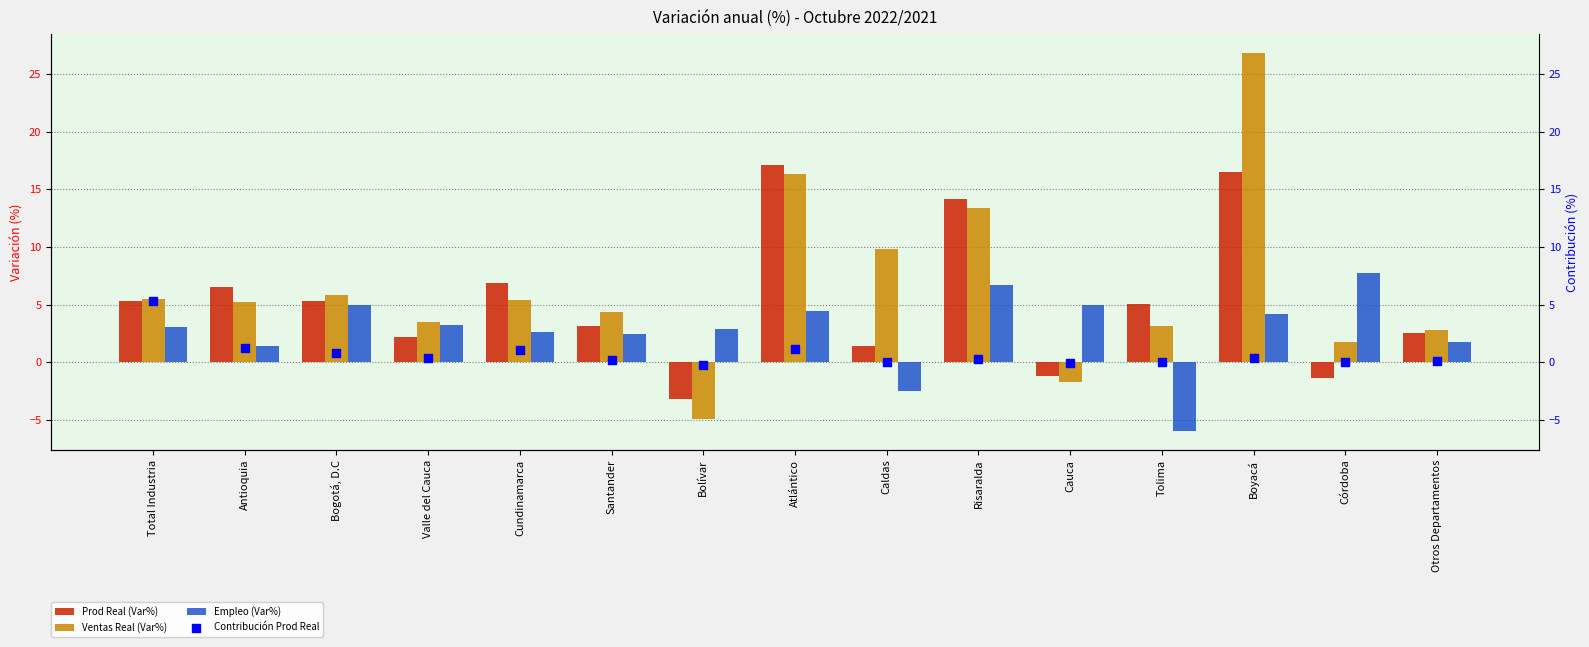

Is the value of Ventas Real (Var%) at Total Industria greater than the value of Prod Real (Var%) at Bogotá, D.C?

Yes